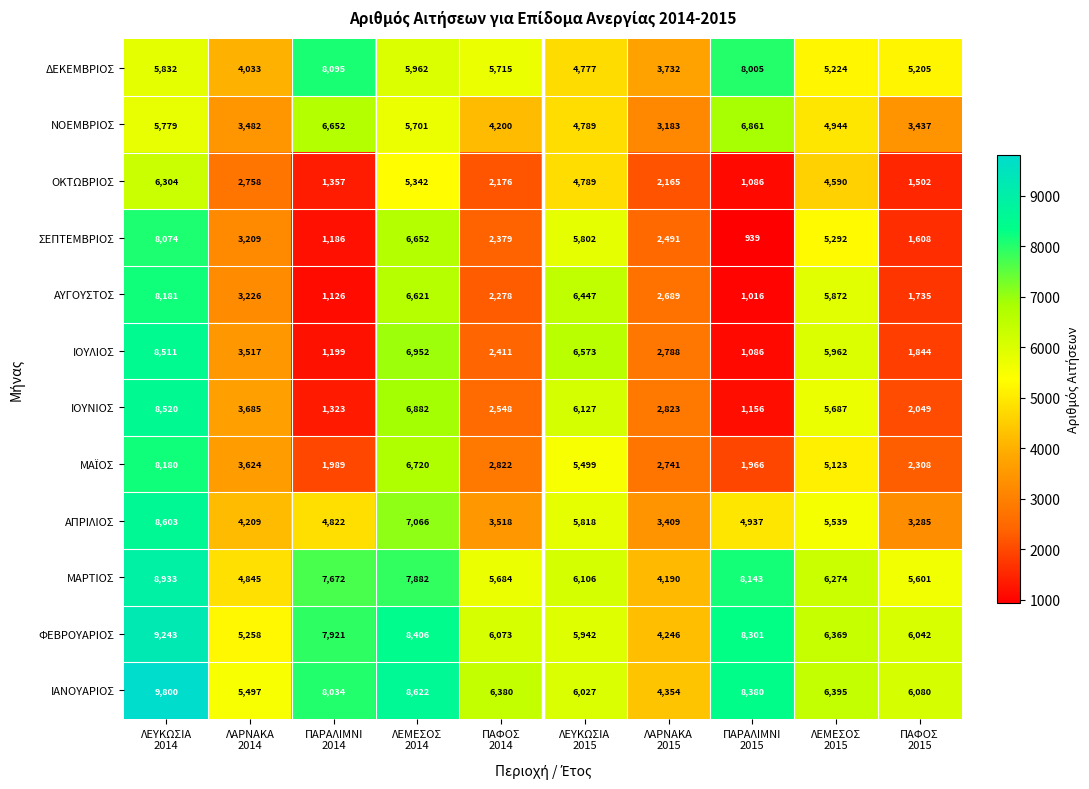

At how many categories does at least one series exceed 5356?

9